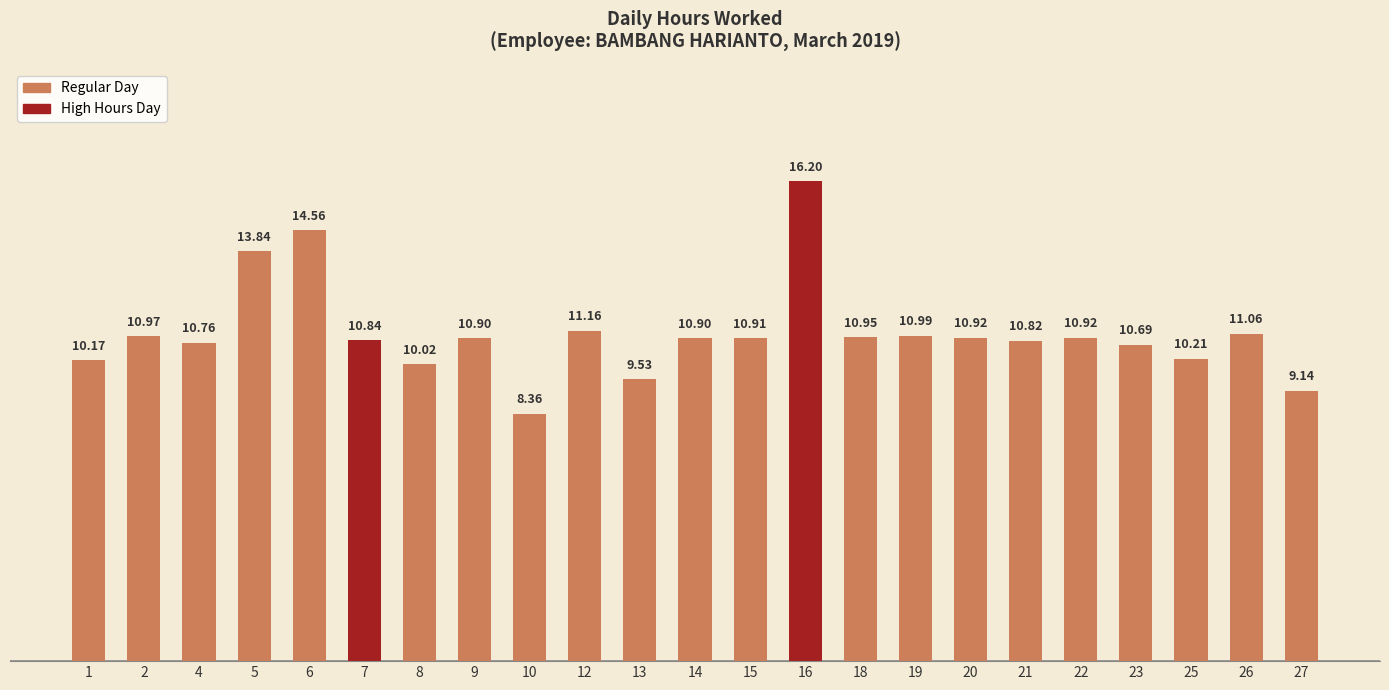

How many data points are less than 10?

3